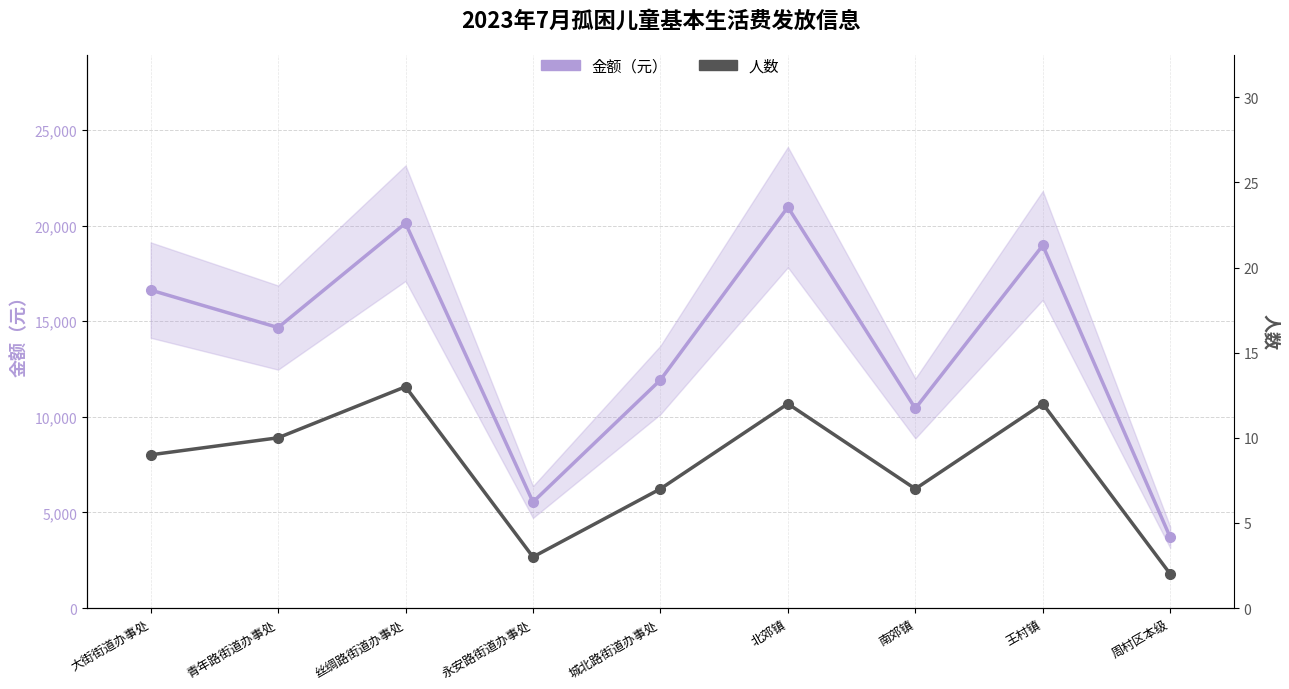

List the series in order of their overall mean, lowest first.

人数, 金额（元）